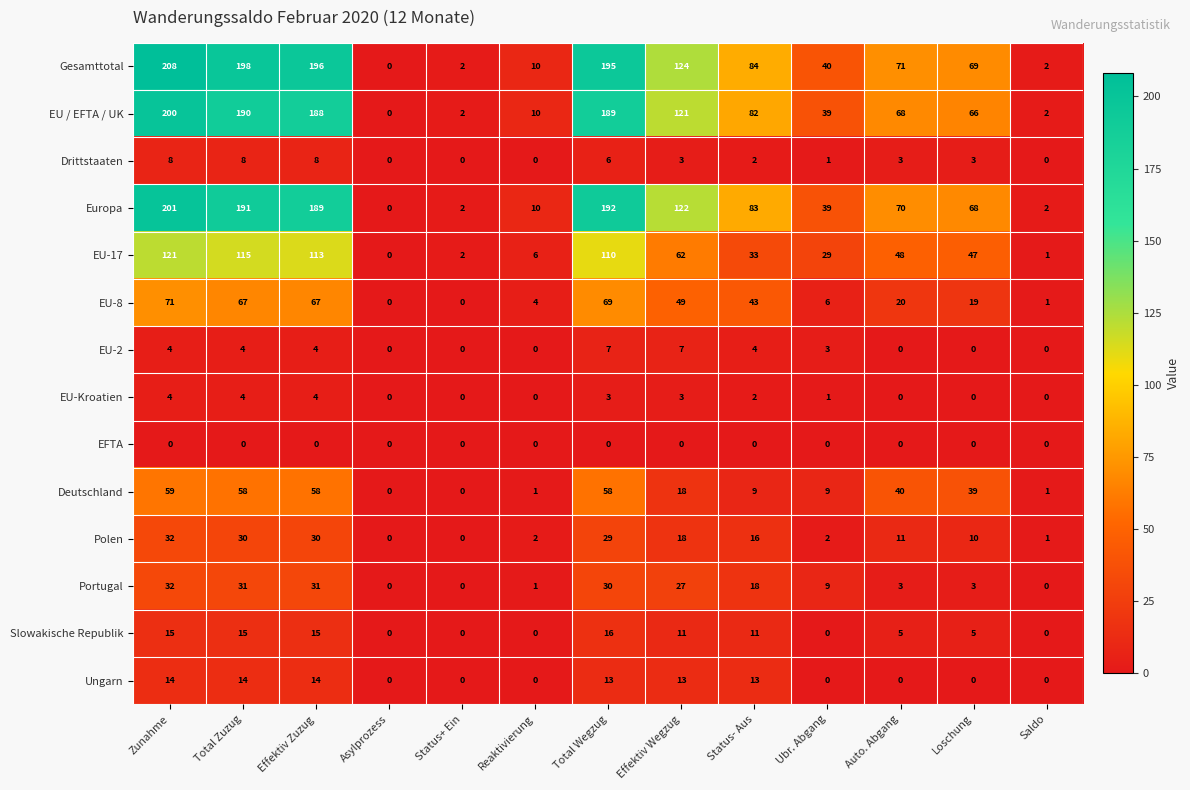

What is the approximate value of EU-17 at Total Zuzug?

115